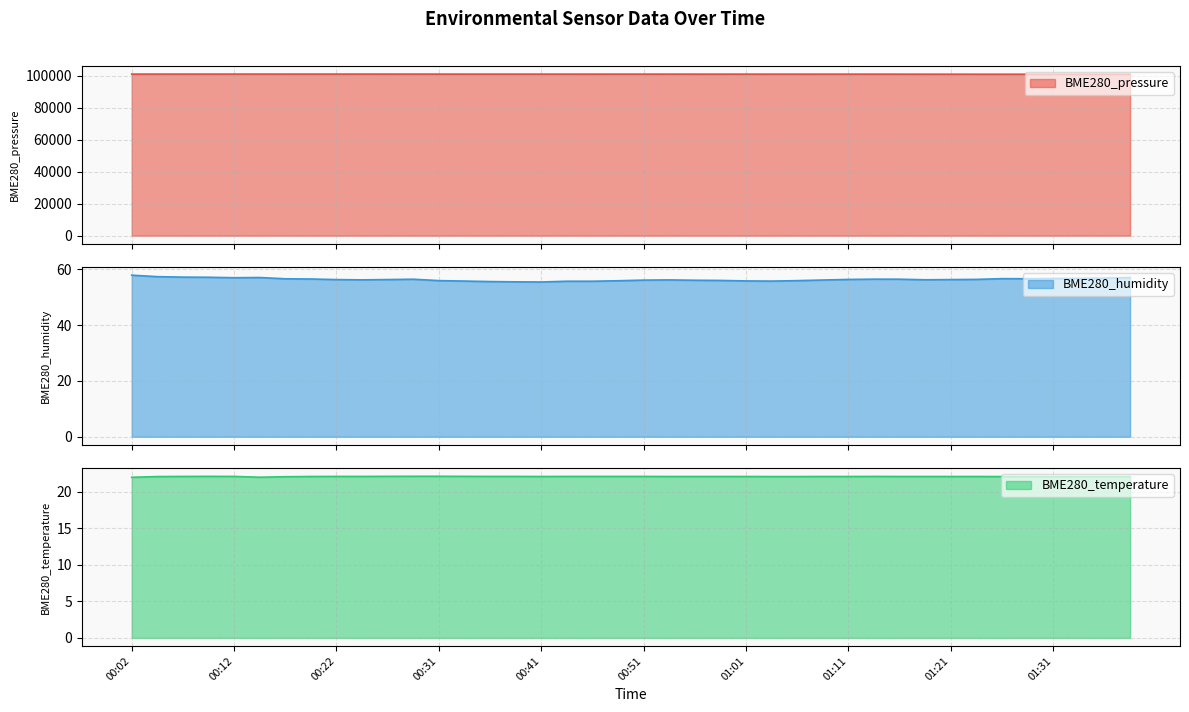

At which label does BME280_temperature reach its peak?

00:29